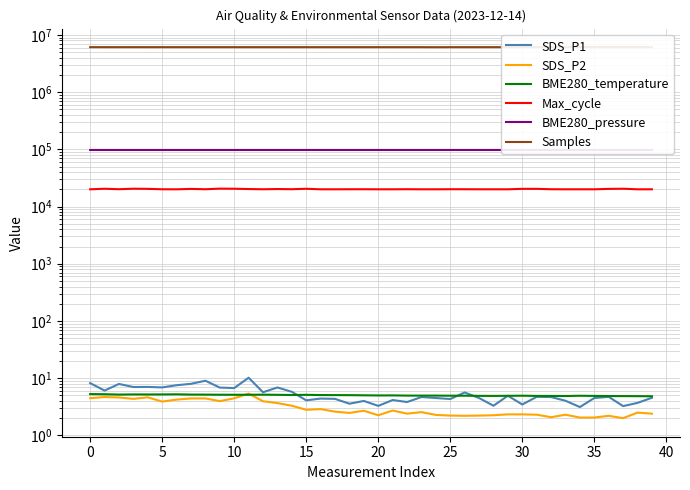

The Max_cycle series shows 20475.0 at 37. True or false?

True